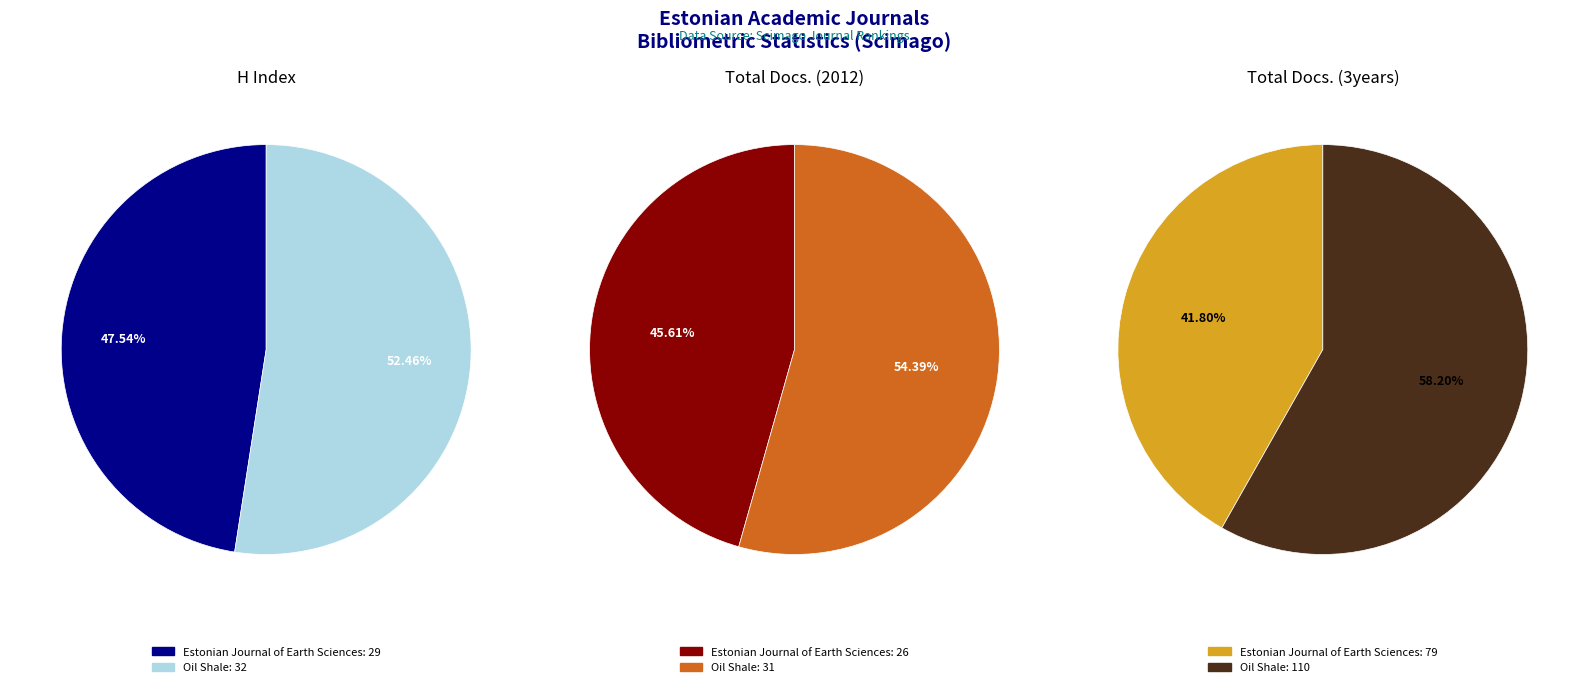

What is the majority slice?

Oil Shale